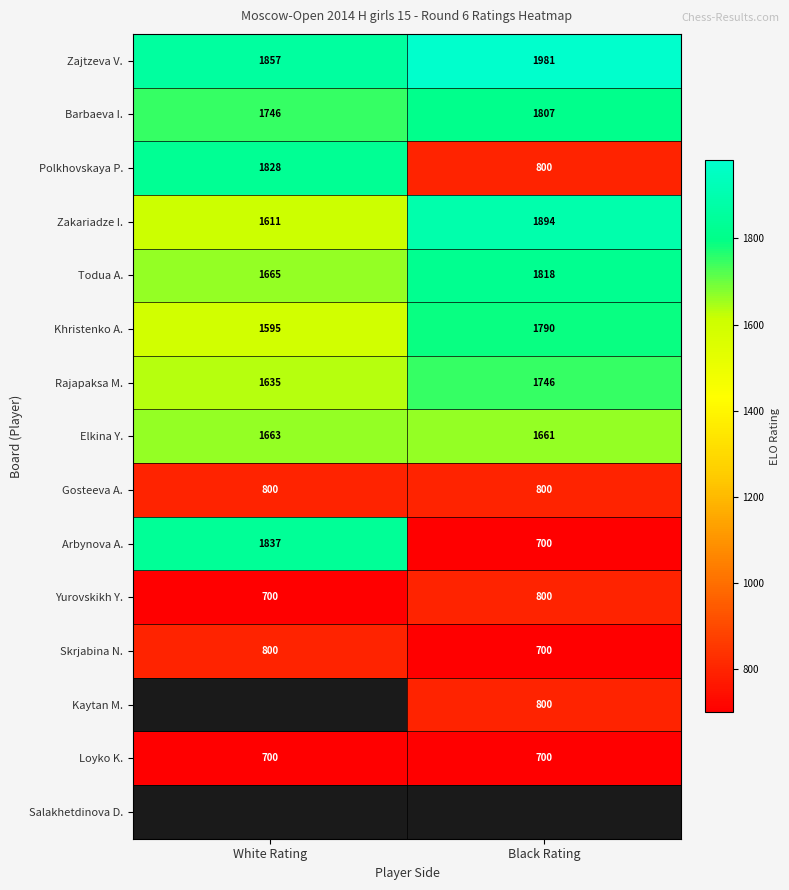

Which category has the highest value in the Barbaeva I. series?

Black Rating